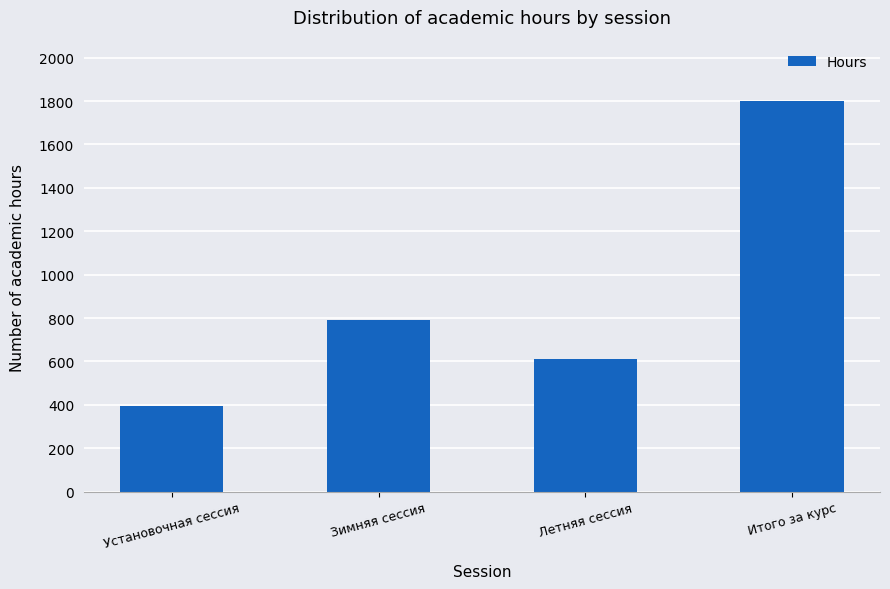

The chart shows a value of 678 at Установочная сессия. True or false?

False